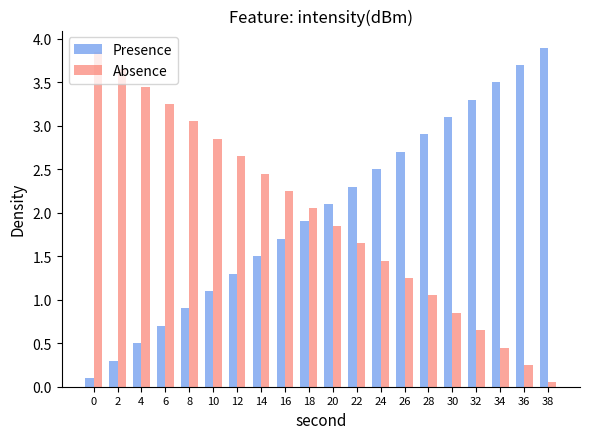

How many data points does each series have?

20